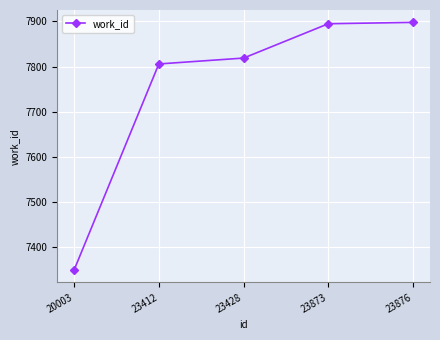

What is the difference between the maximum and minimum values?

548